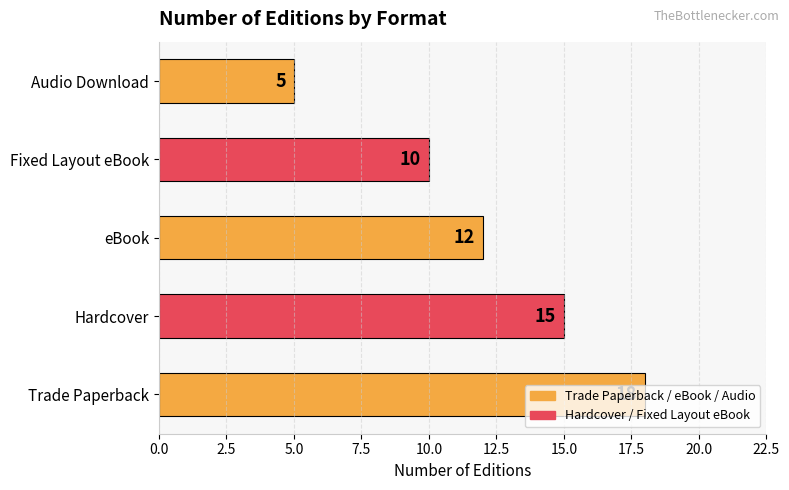

How many data points are less than 12?

2